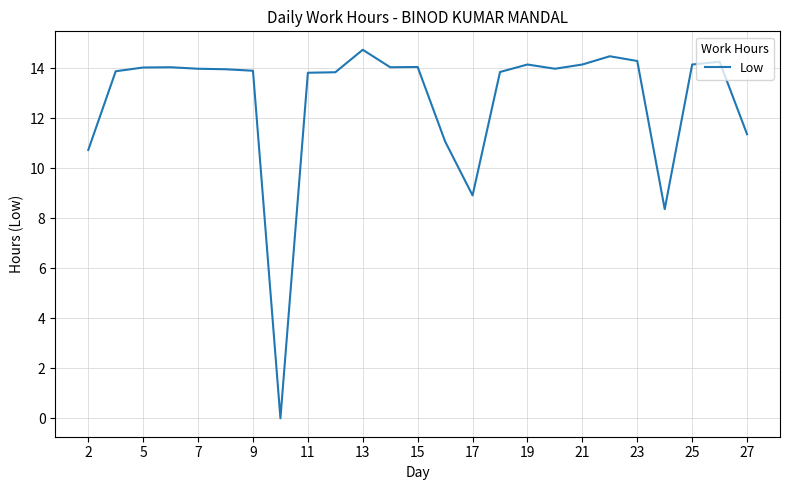

What is the maximum value shown in the chart?

14.8